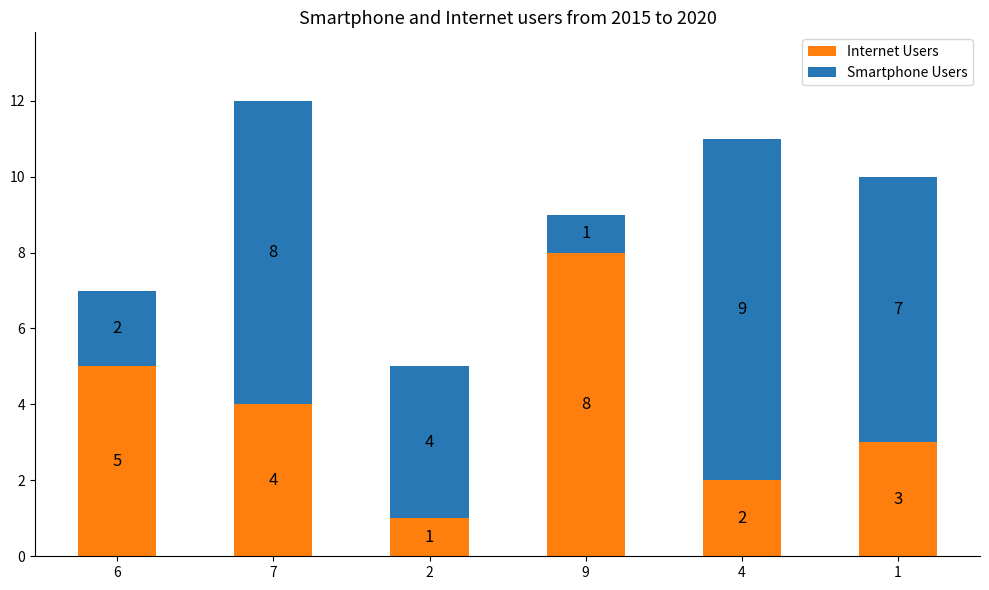

How many values in the Internet Users series are below 4?

3